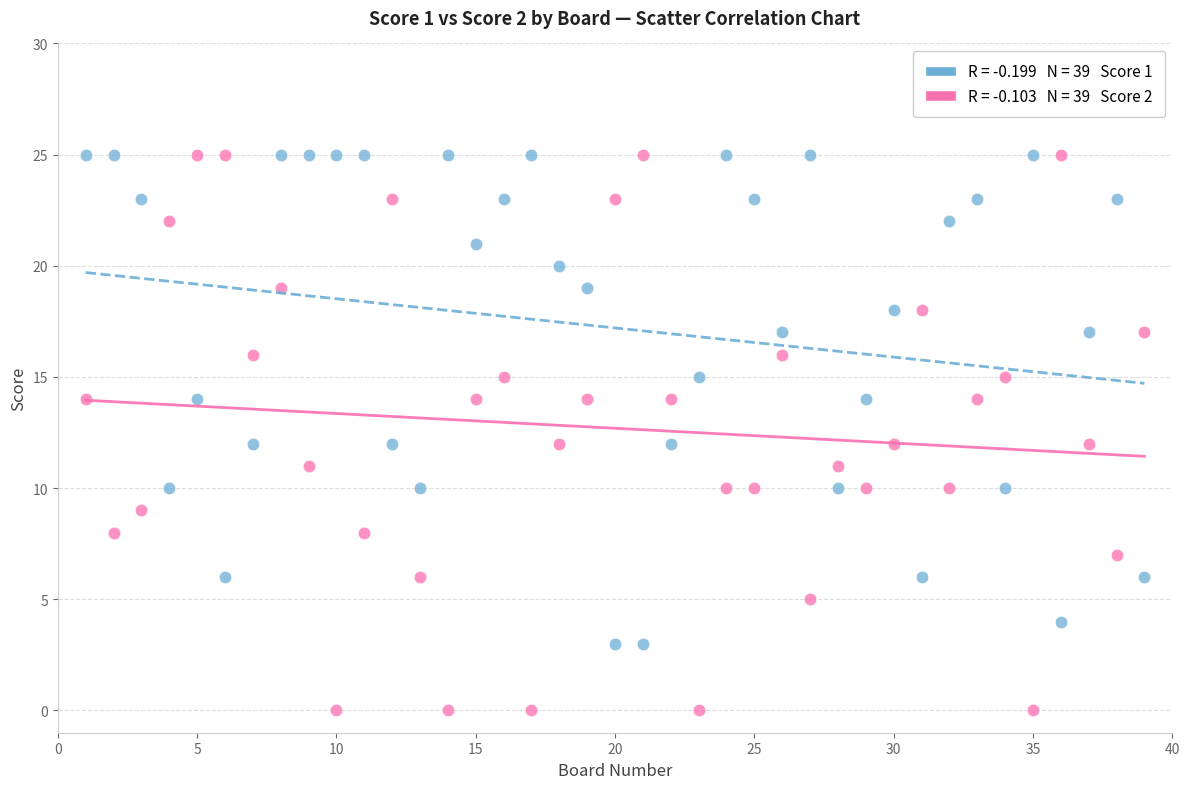

Across all data points, what is the range of X values (max minus min)?

38